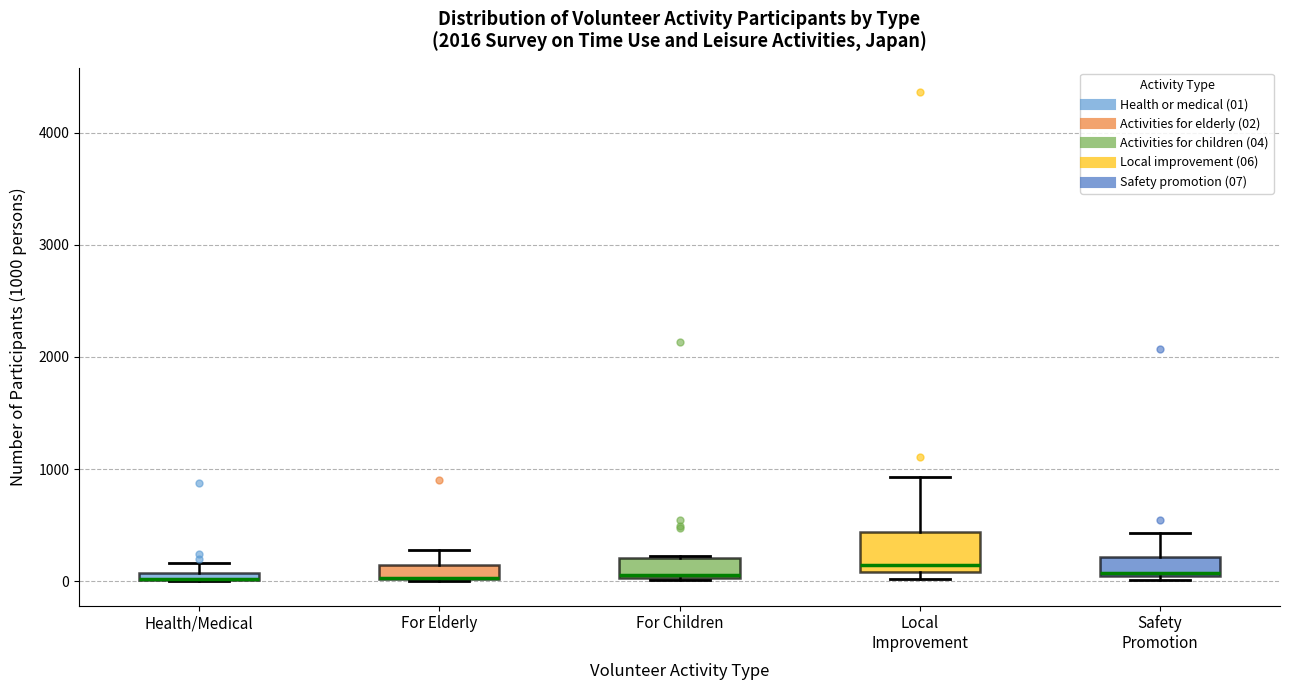

Which box is the tallest, from its lower edge to its upper edge?

Local Improvement